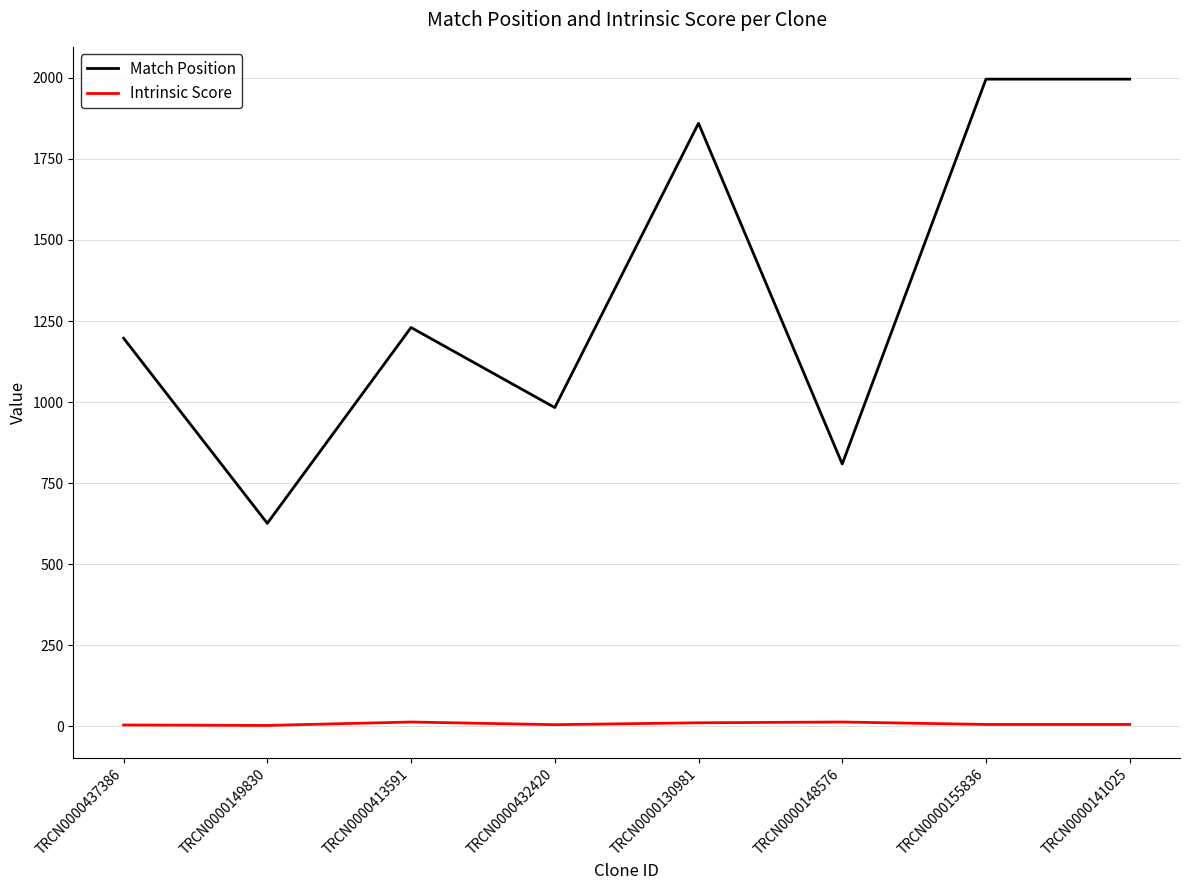

True or false: Match Position has a value of 809.0 at TRCN0000148576.

True